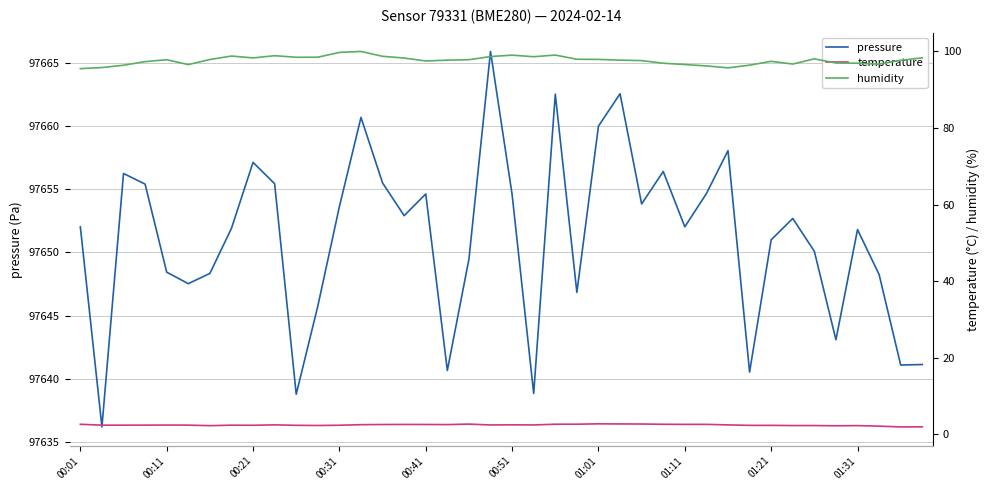

Does the chart display data point markers on the line(s)?

No